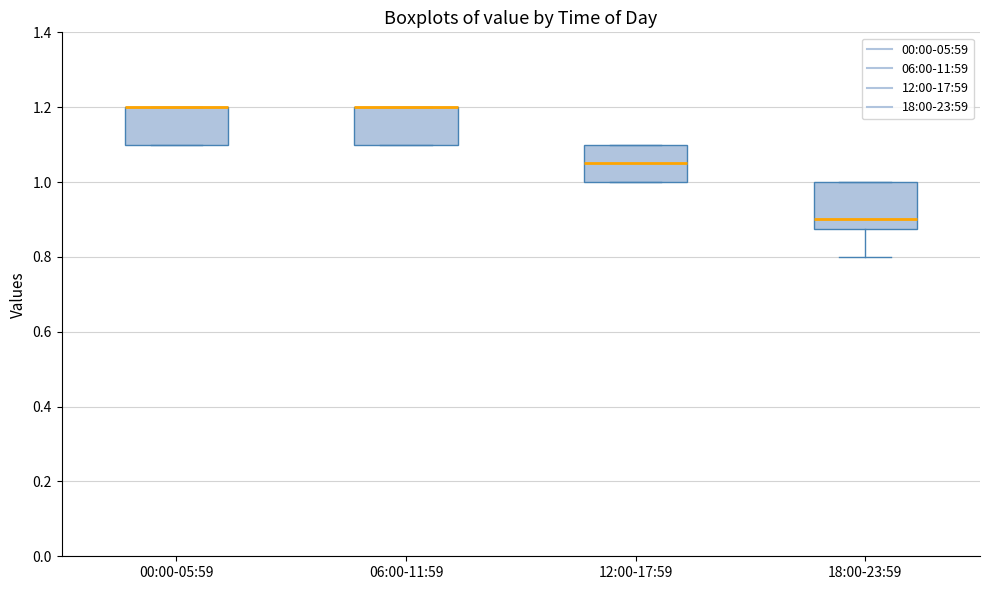

Where is the lower edge of the box for 12:00-17:59 on the y-axis? The values are not printed on the chart, so give them approximately, as read against the axis.

1.00